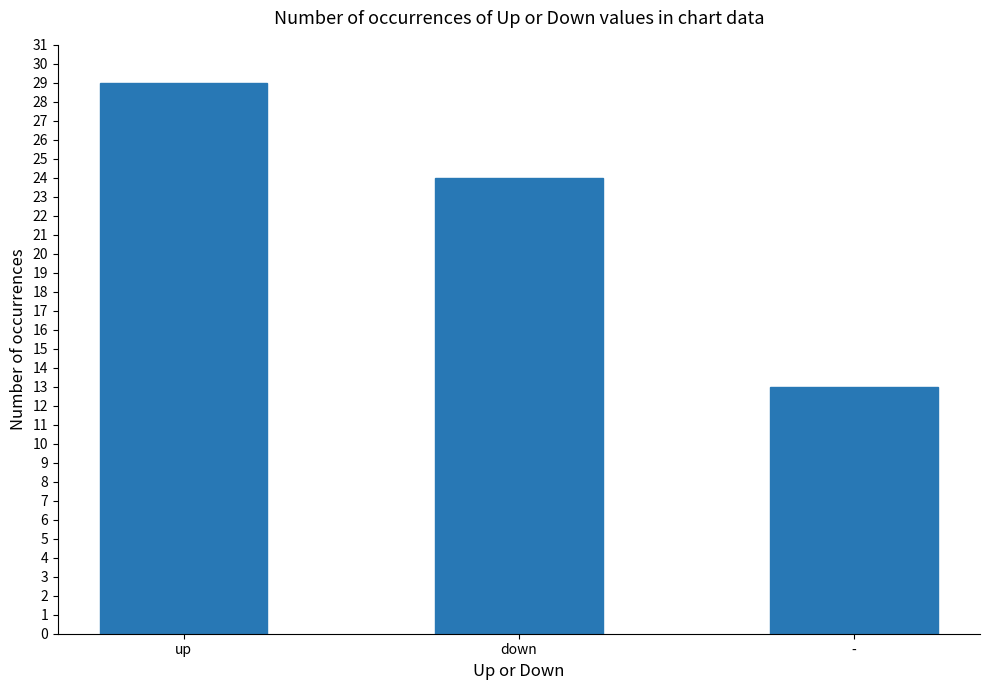

Which has a higher value, up or down?

up